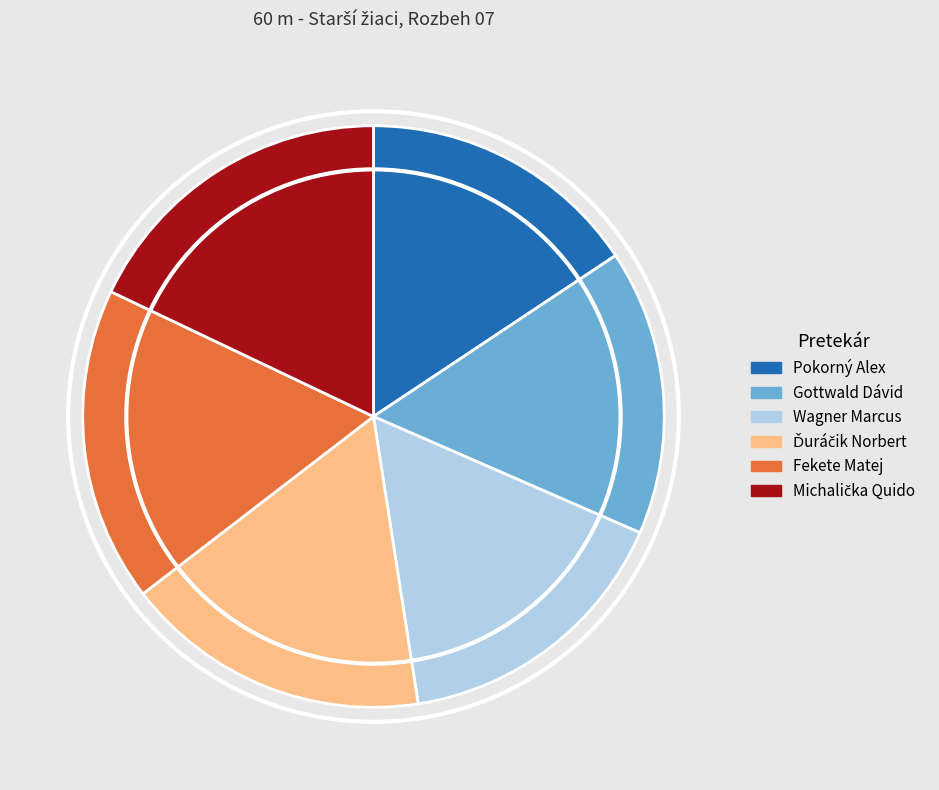

The Gottwald Dávid slice represents 16% of the pie. True or false?

True